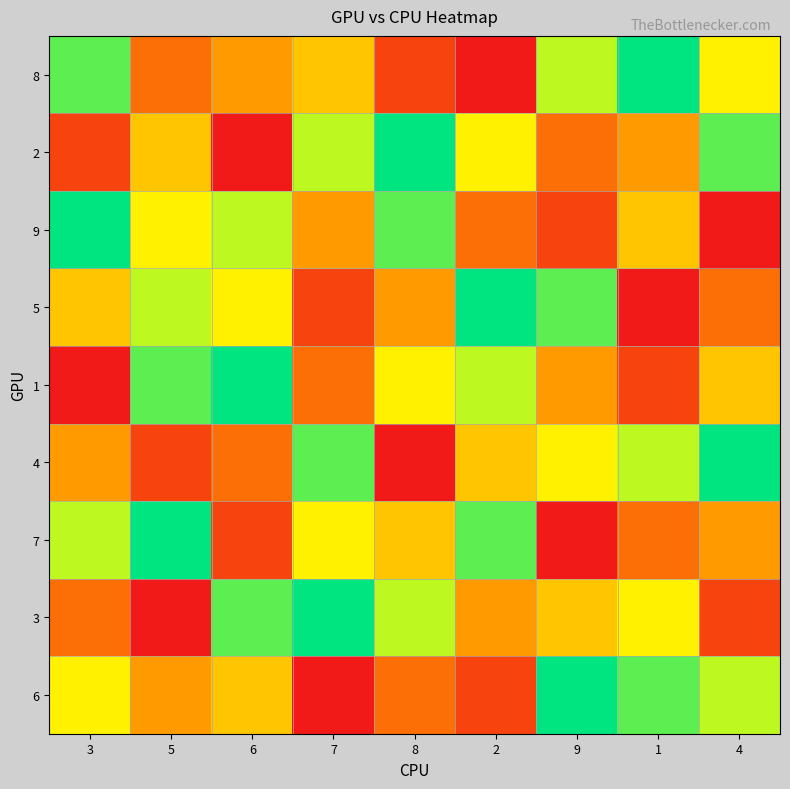

Reading left to right, list all the values displayed in this chart.

8: 3=8	5=3	6=4	7=5	8=2	2=1	9=7	1=9	4=6
2: 3=2	5=5	6=1	7=7	8=9	2=6	9=3	1=4	4=8
9: 3=9	5=6	6=7	7=4	8=8	2=3	9=2	1=5	4=1
5: 3=5	5=7	6=6	7=2	8=4	2=9	9=8	1=1	4=3
1: 3=1	5=8	6=9	7=3	8=6	2=7	9=4	1=2	4=5
4: 3=4	5=2	6=3	7=8	8=1	2=5	9=6	1=7	4=9
7: 3=7	5=9	6=2	7=6	8=5	2=8	9=1	1=3	4=4
3: 3=3	5=1	6=8	7=9	8=7	2=4	9=5	1=6	4=2
6: 3=6	5=4	6=5	7=1	8=3	2=2	9=9	1=8	4=7